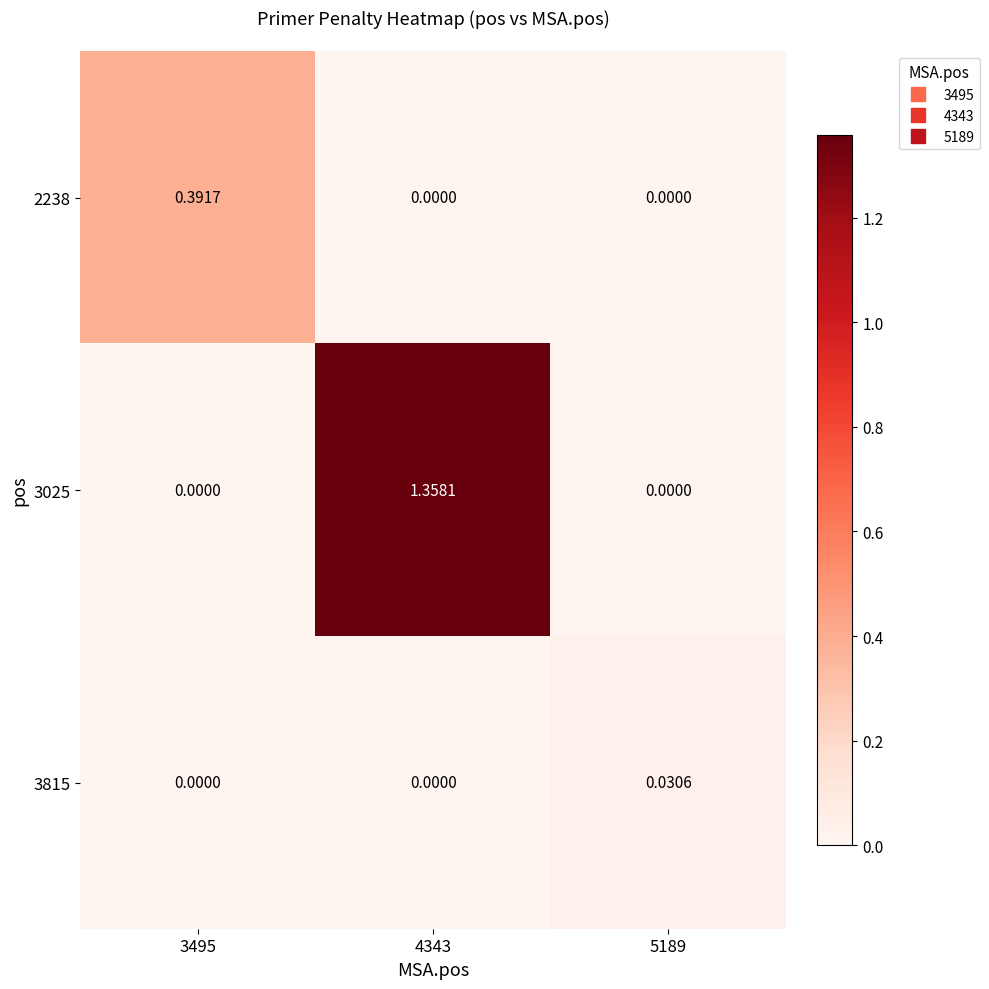

Is the value of 3025 at 4343 greater than the value of 2238 at 4343?

Yes